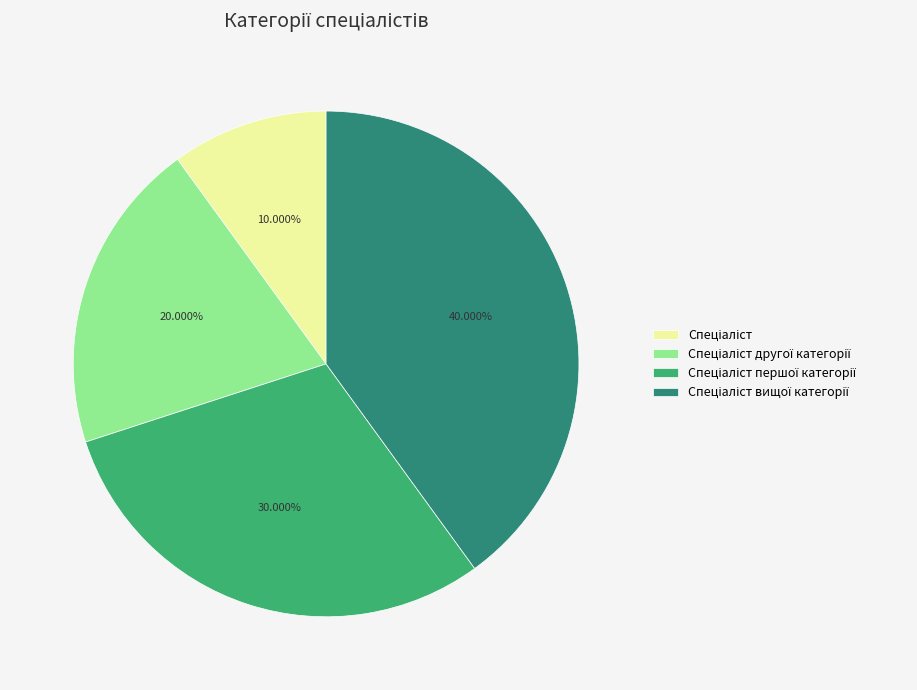

Is there any slice that represents more than half of the pie?

No